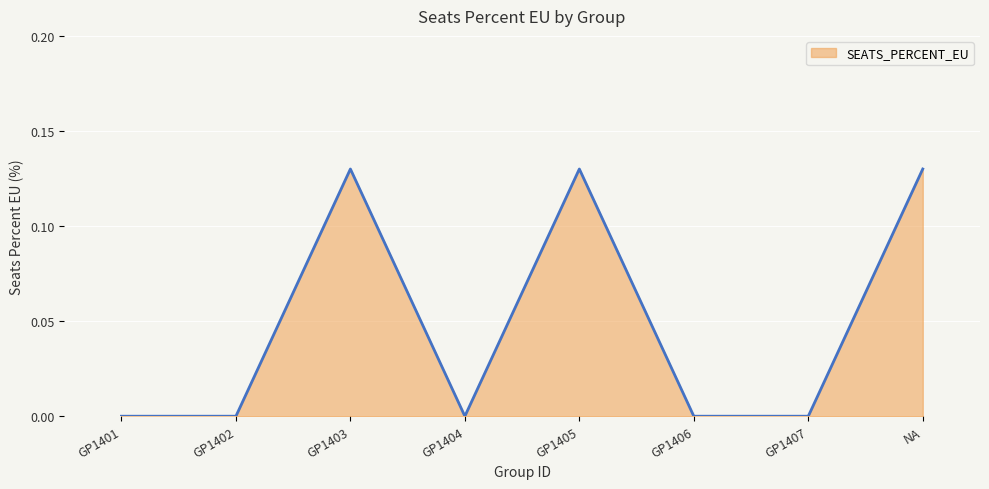

The value at GP1405 is 0.2. True or false?

False